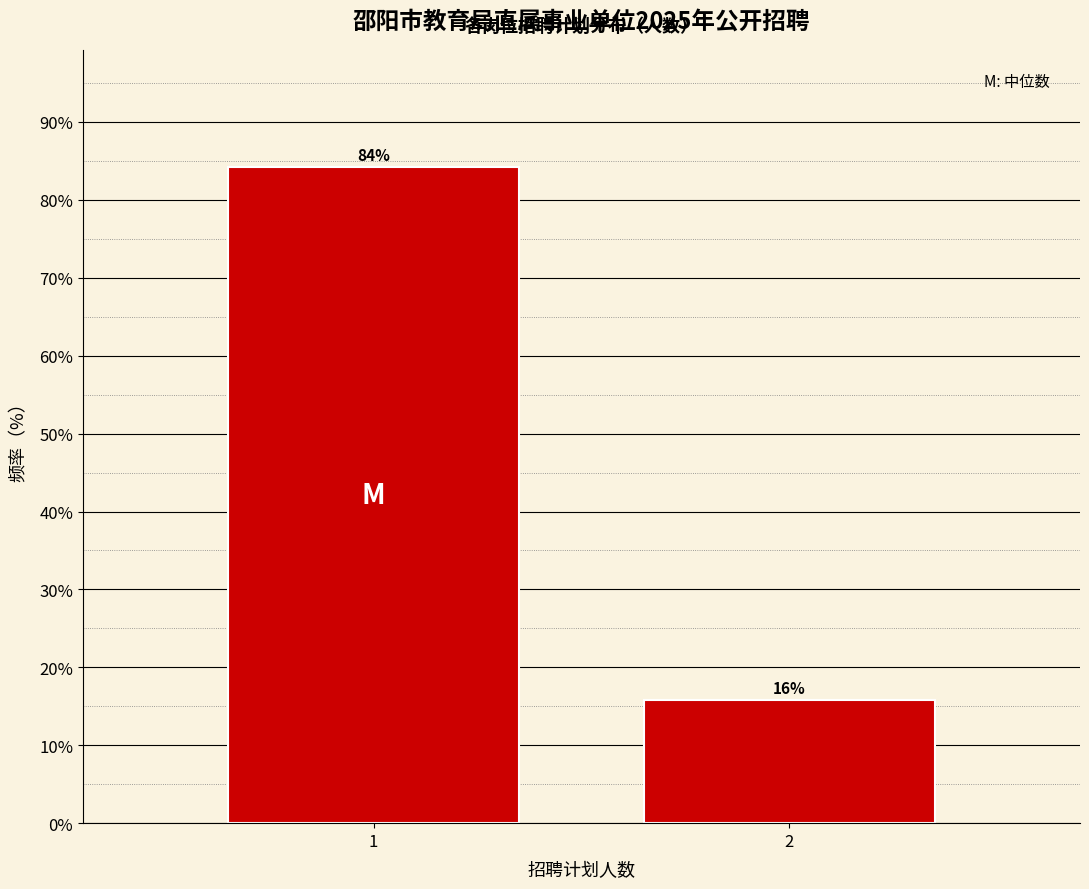

List the labels in order of value, smallest first.

2, 1